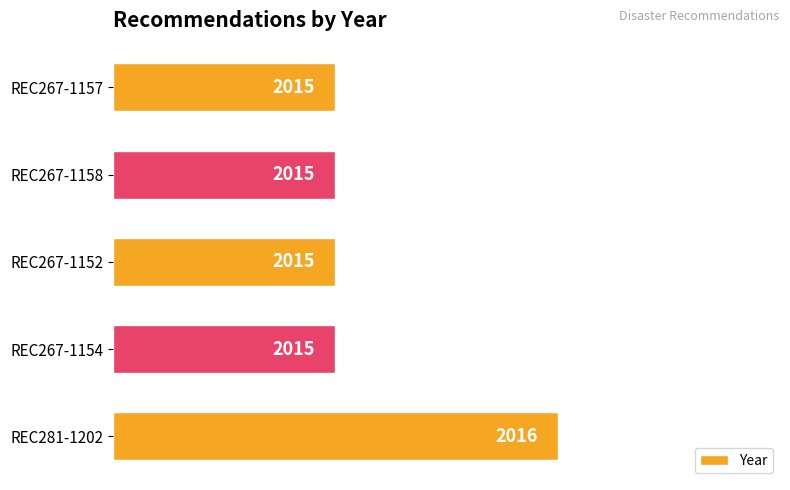

Does the chart contain any negative values?

No